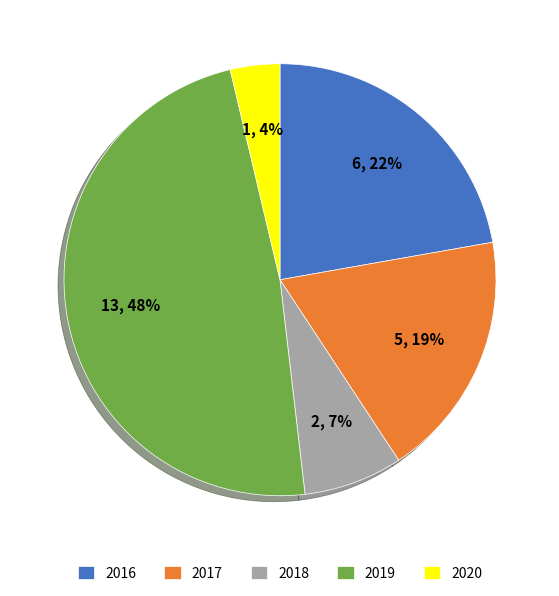

How many slices are in this pie chart?

5